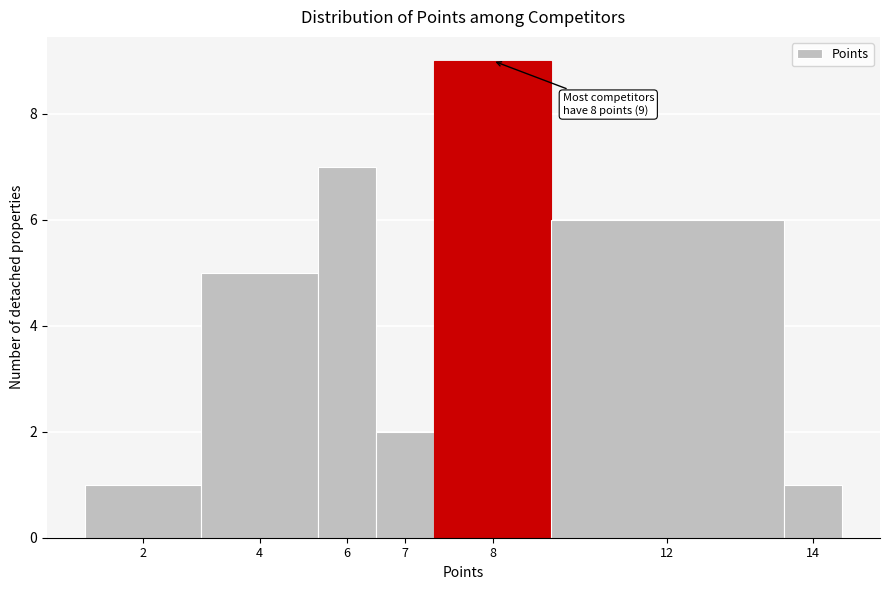

Reading right to left, transcribe all the data shown in this chart.

1	6	9	2	7	5	1